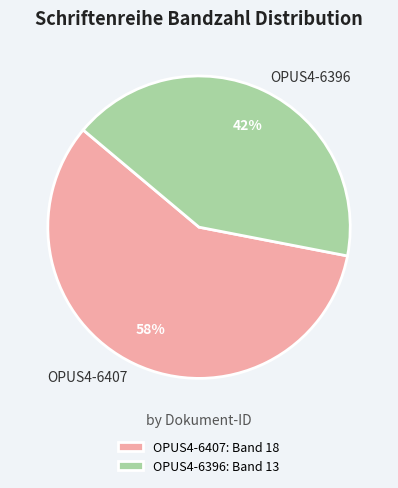

To the nearest percent, what portion does OPUS4-6407 represent?

58%